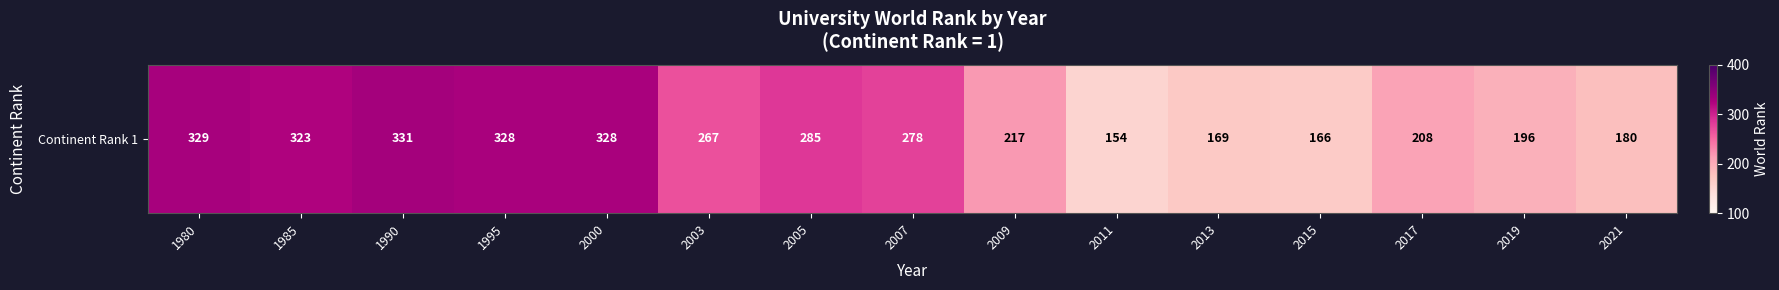

What is the greatest value displayed?

331